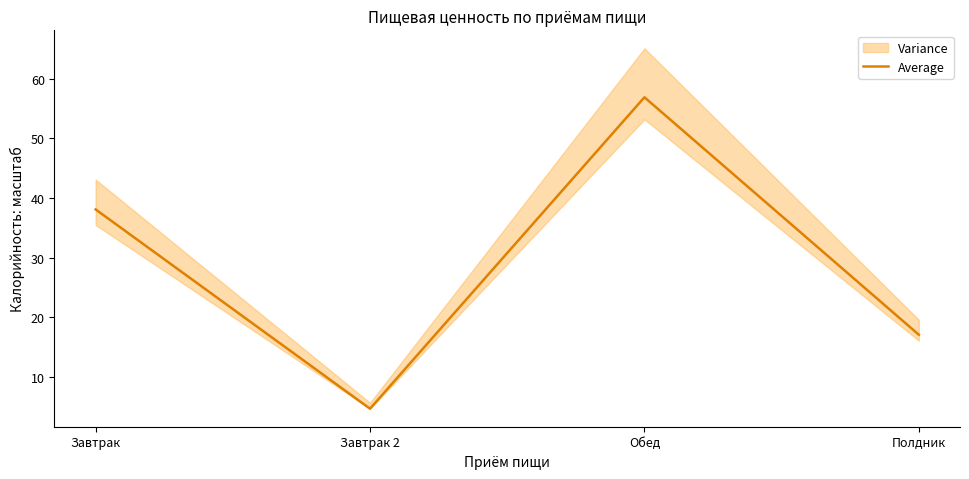

What position from the right is Завтрак?

4